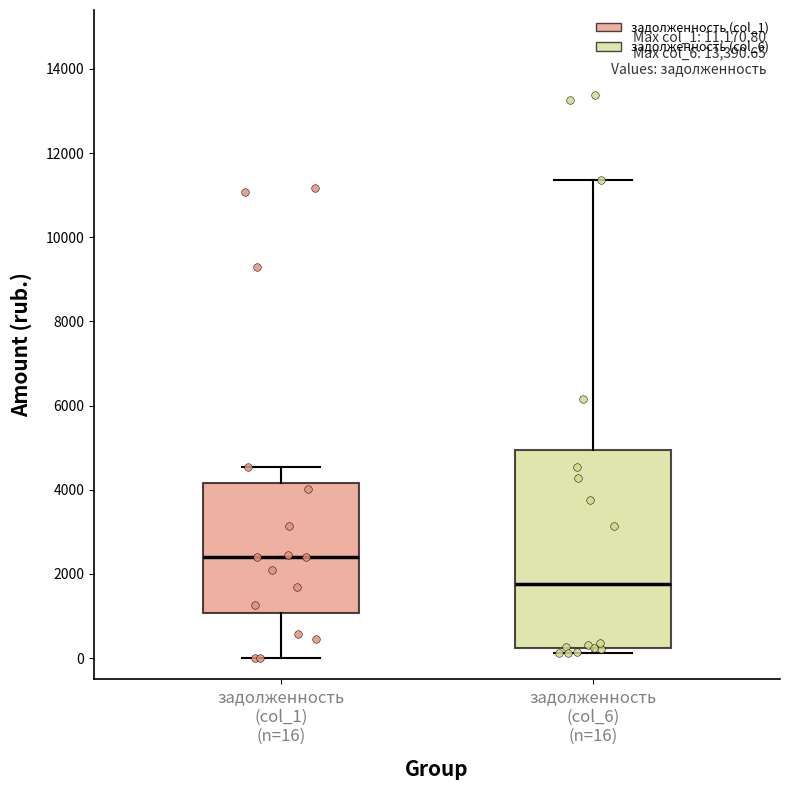

Which box is the tallest, from its lower edge to its upper edge?

задолженность (col_6) (n=16)